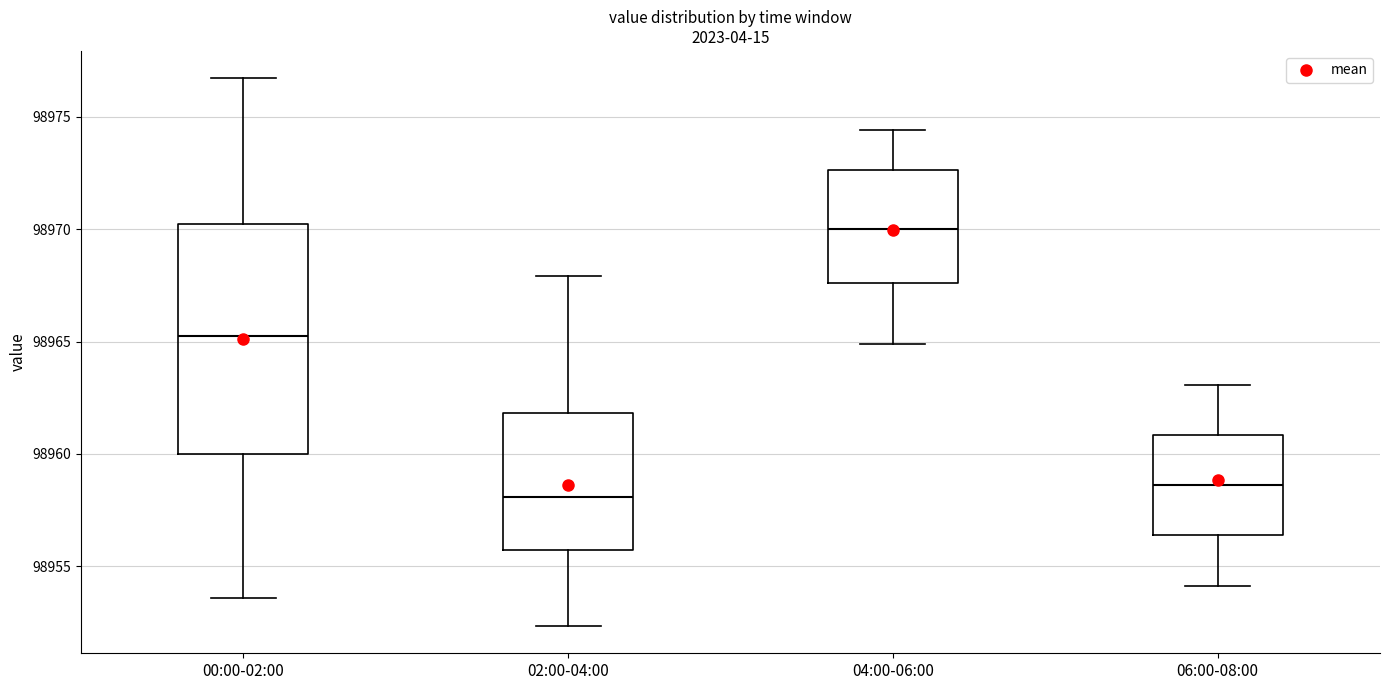

Reading left to right, transcribe this box plot: for each box, give where its median line is, the range the box spans, and where its two whiskers end, as read against the y-axis. The values are not printed on the chart, so give them approximately, as read against the axis.

00:00-02:00: median 98965.0, box 98960.0 to 98970.0, whiskers 98953.5 to 98976.5
02:00-04:00: median 98958.0, box 98955.5 to 98962.0, whiskers 98952.5 to 98968.0
04:00-06:00: median 98970.0, box 98967.5 to 98972.5, whiskers 98965.0 to 98974.5
06:00-08:00: median 98958.5, box 98956.5 to 98961.0, whiskers 98954.0 to 98963.0